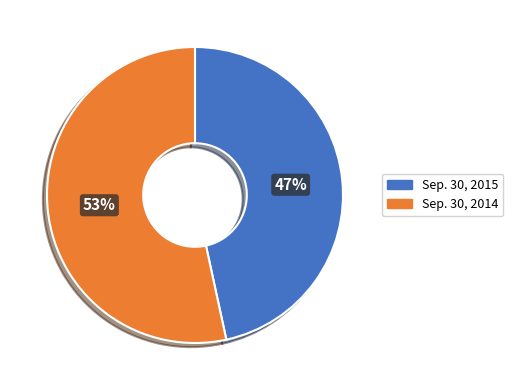

How many slices are in this pie chart?

2